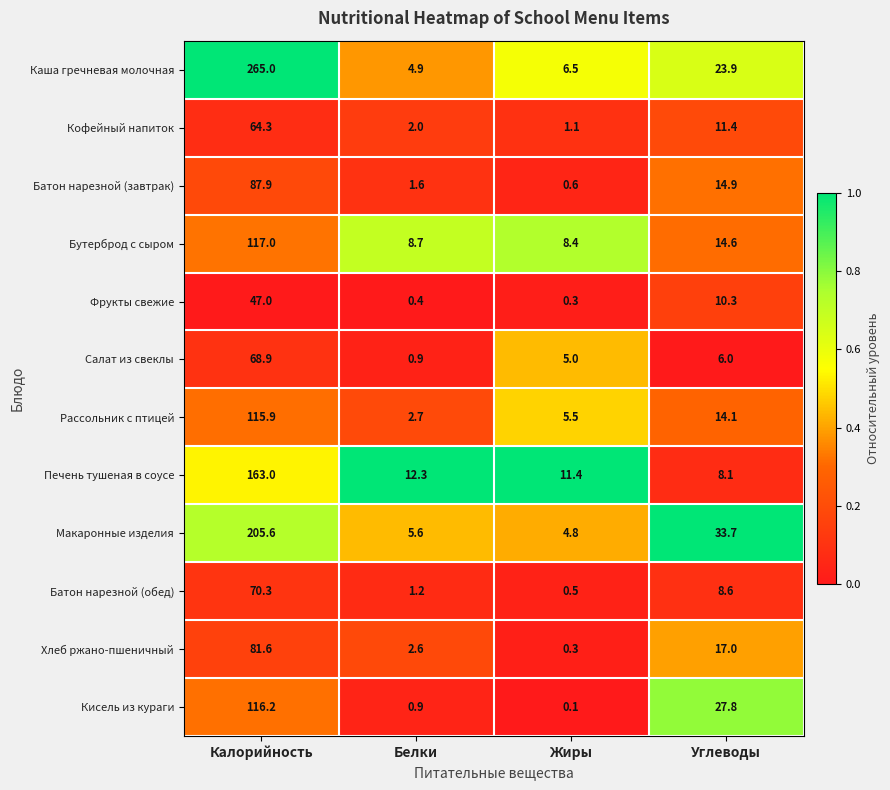

Is it true that Хлеб ржано-пшеничный equals 29.8 at Углеводы?

False